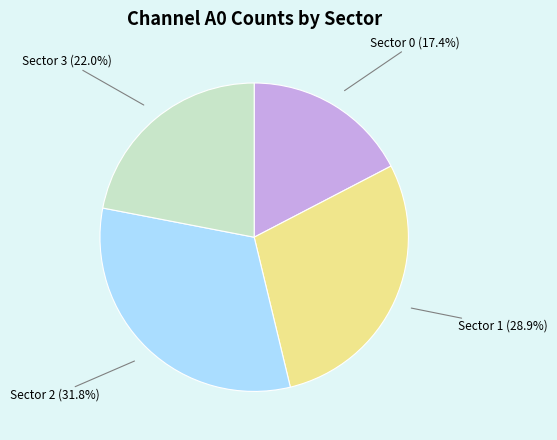

Is there a majority slice in this chart?

No